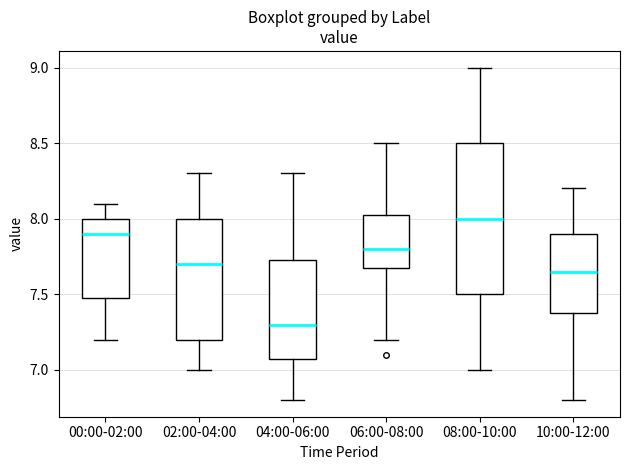

Which box's median line is the highest?

08:00-10:00